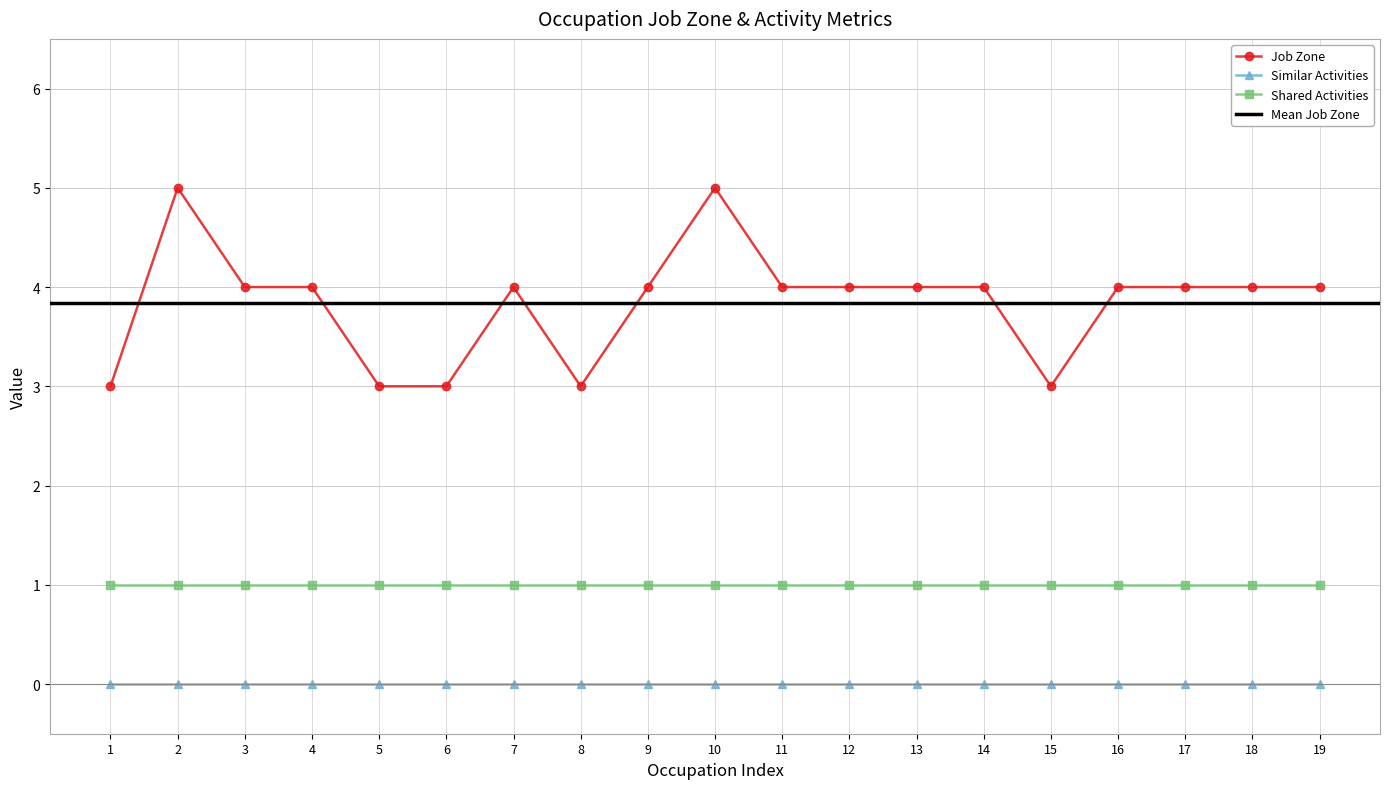

True or false: Job Zone and Similar Activities intersect in this chart.

False